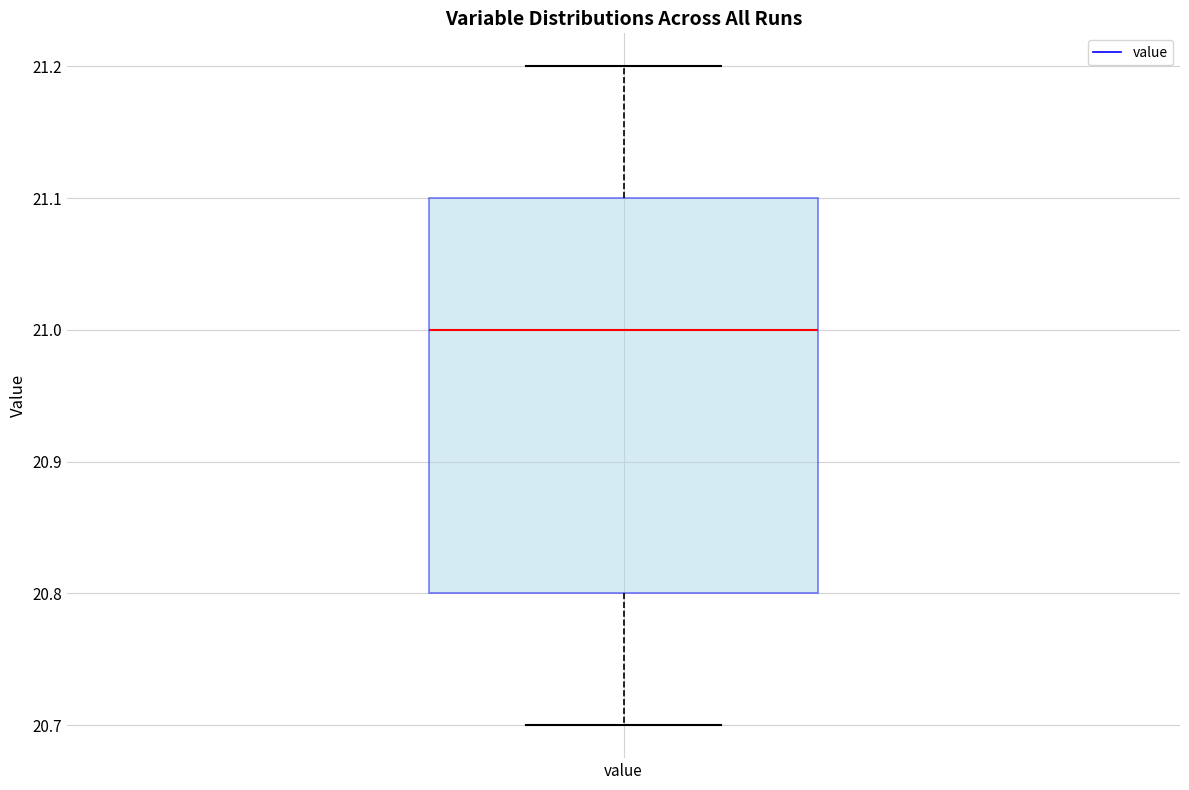

Transcribe this box plot: give where the median line is, the range the box spans, and where the two whiskers end, as read against the y-axis. The values are not printed on the chart, so give them approximately, as read against the axis.

median 21.0, box 20.8 to 21.1, whiskers 20.7 to 21.2